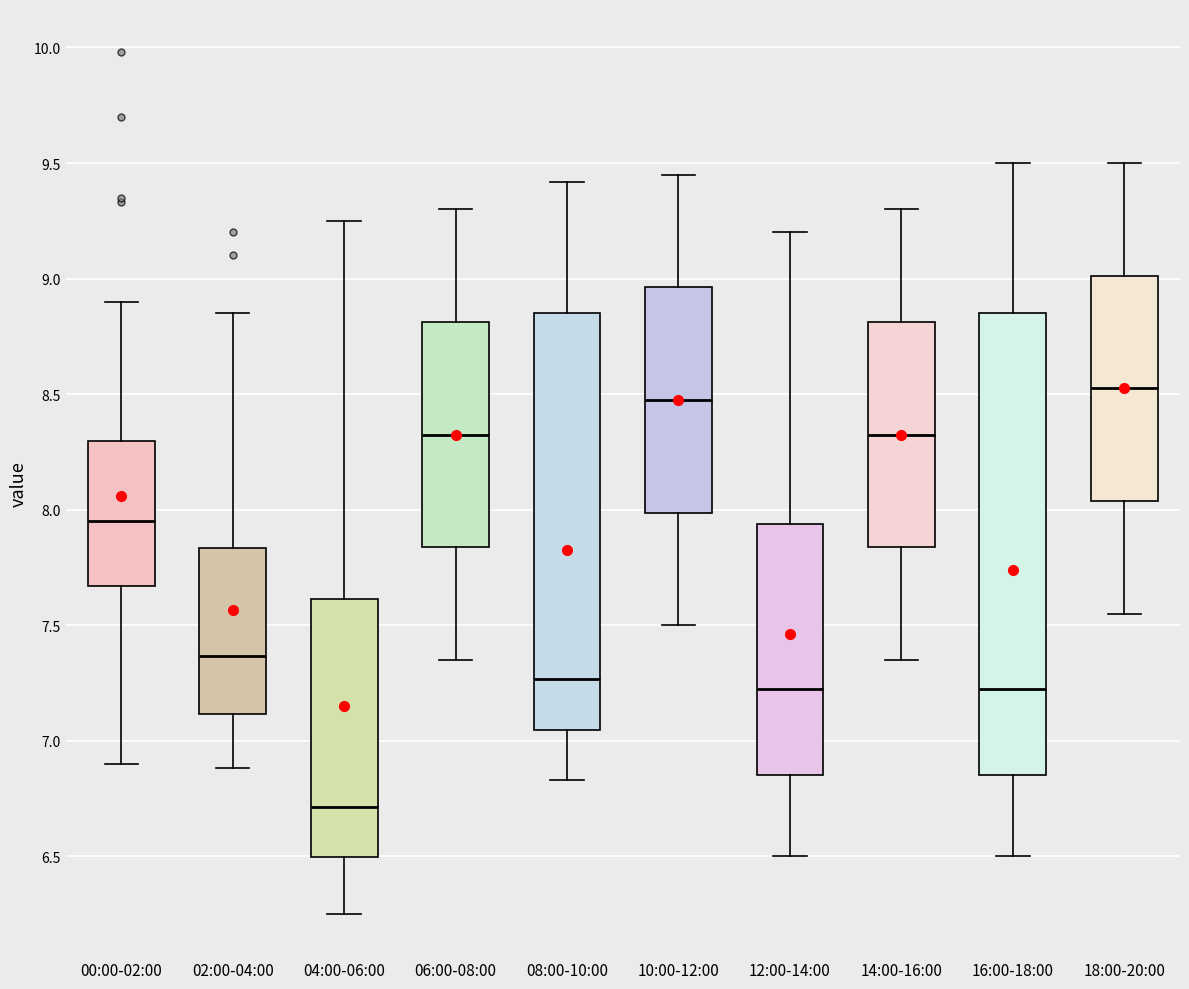

Which box is the tallest, from its lower edge to its upper edge?

16:00-18:00